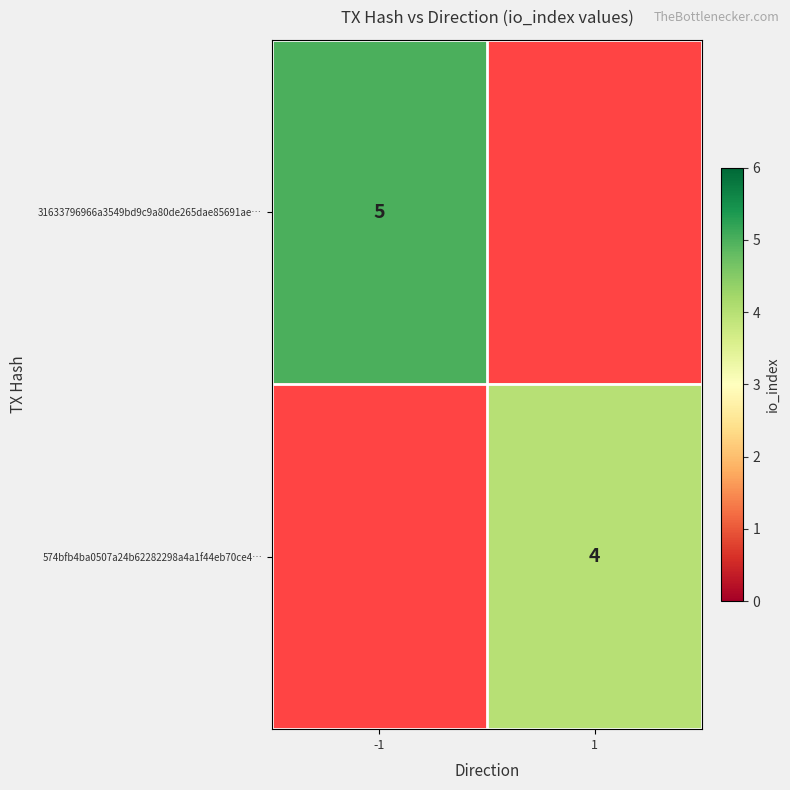

At how many categories does at least one series exceed 4?

1